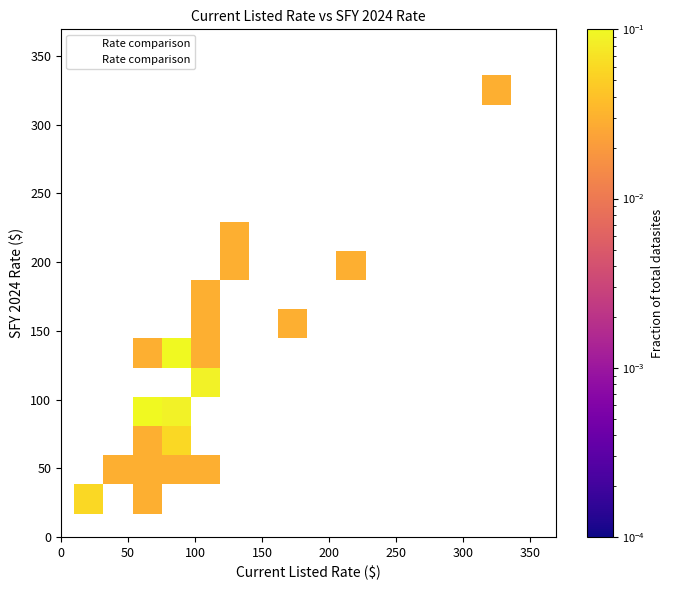

What Y value in the scatter plot is closest to 176?

172.3